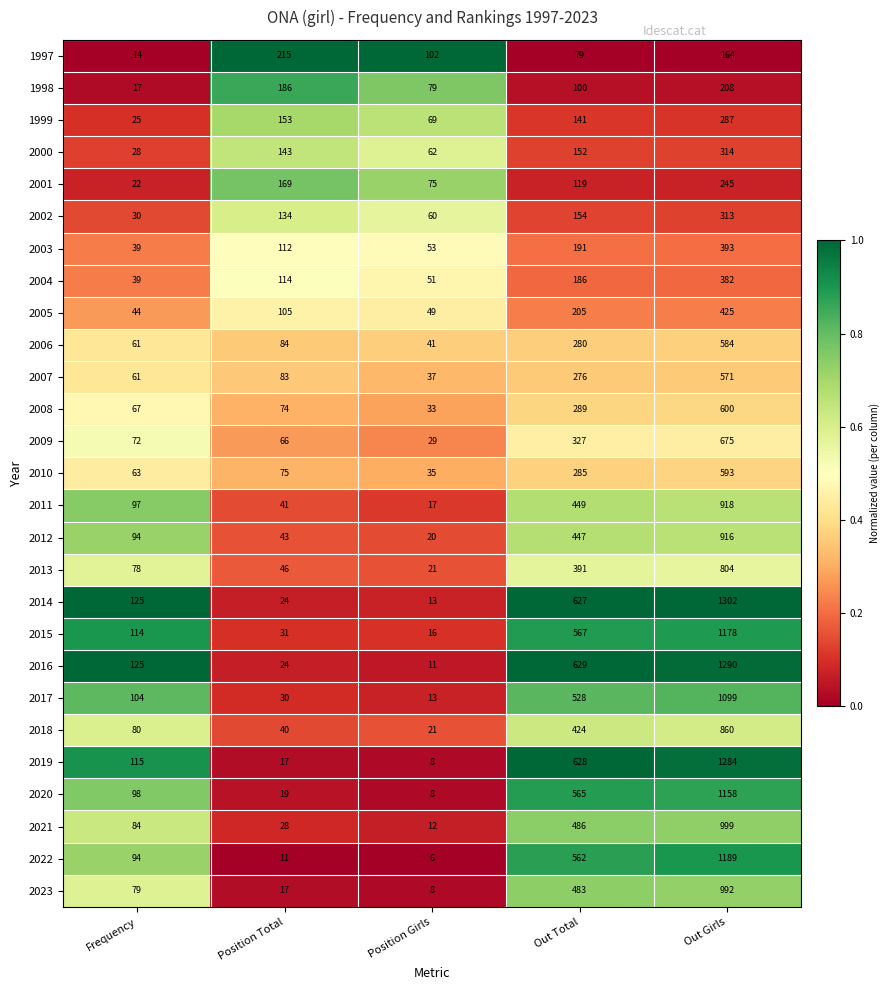

Which series has the largest total across all categories?

2014